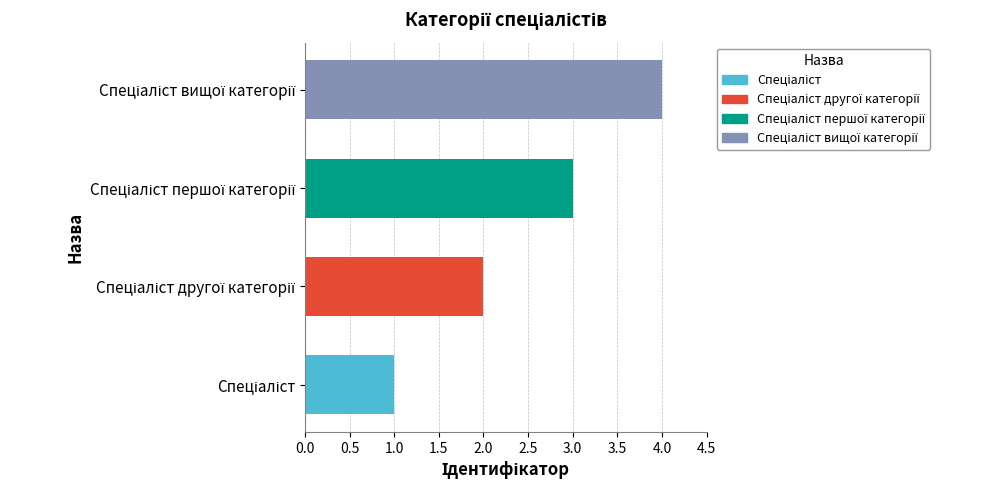

What is the maximum value shown in the chart?

4